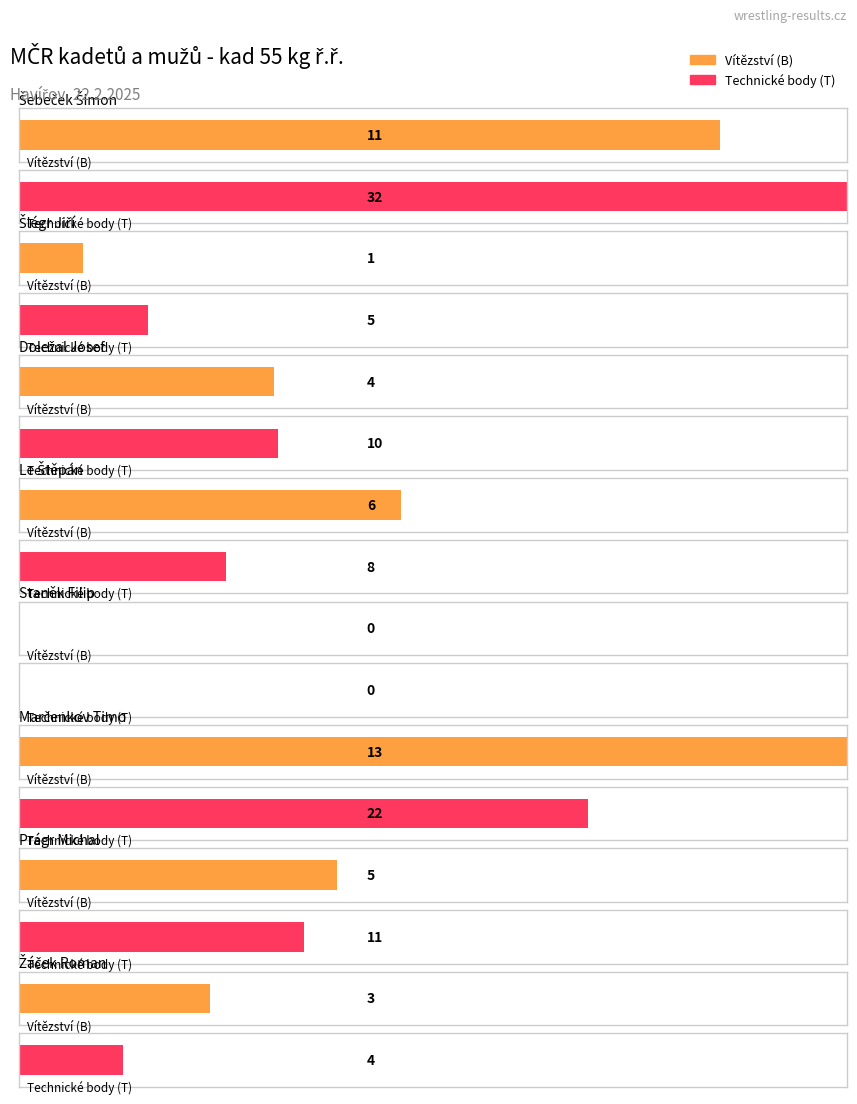

True or false: Technické body (T) has a value of 10 at Doležal Josef.

True